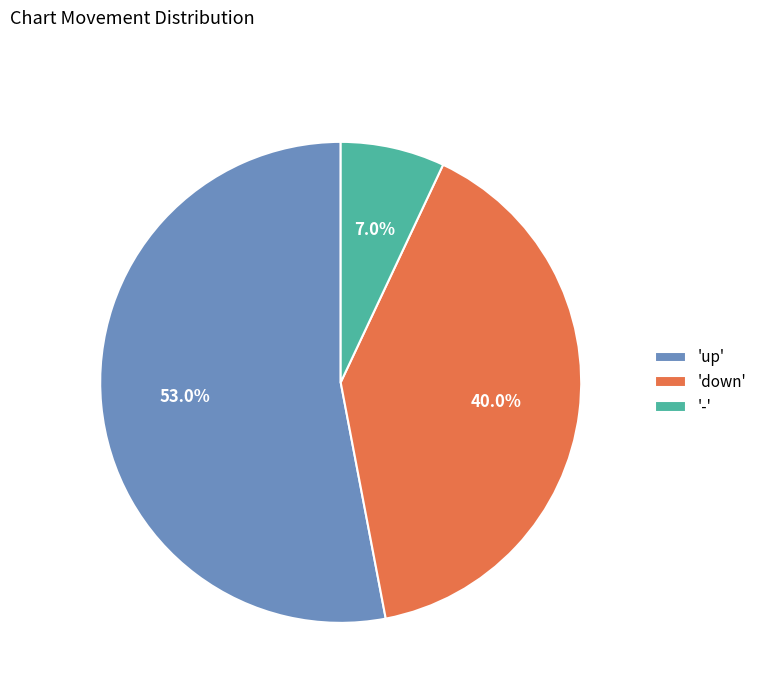

What is the smallest slice in the pie chart?

-